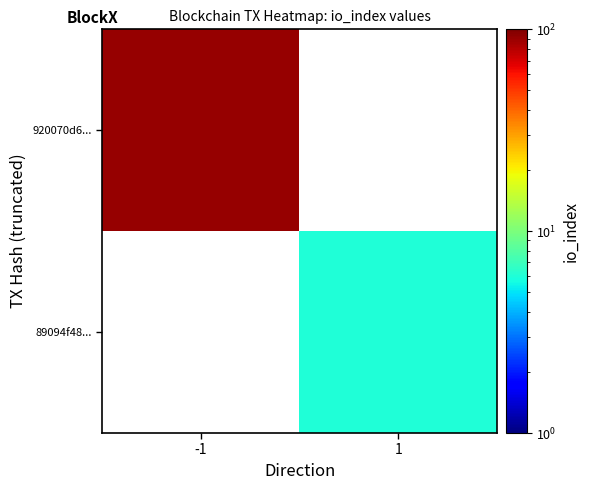

The 920070d6... series shows 91.0 at -1. True or false?

True